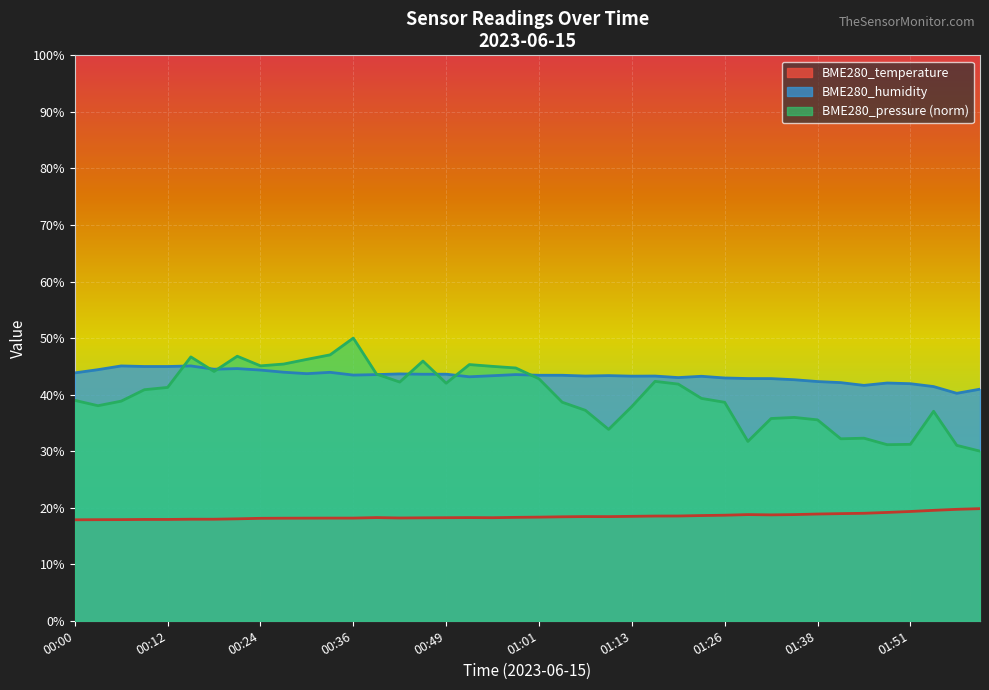

Rank the series by their maximum value, from highest to lowest.

BME280_pressure (norm), BME280_humidity, BME280_temperature